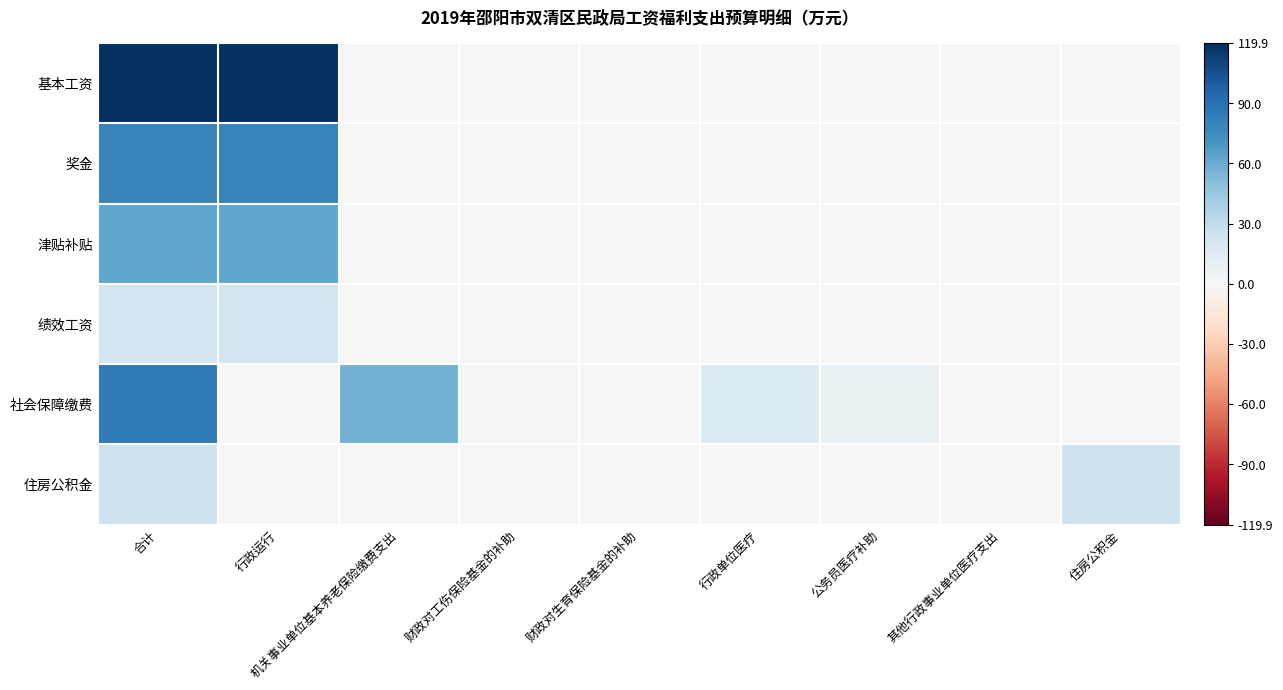

How many distinct data groups are displayed?

6